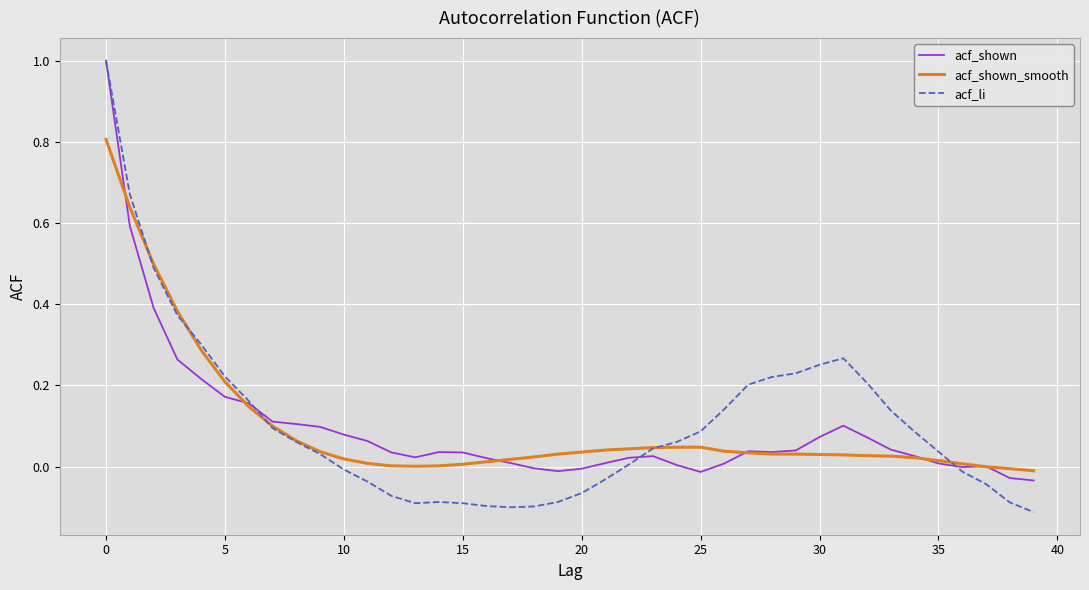

How many distinct data groups are displayed?

3